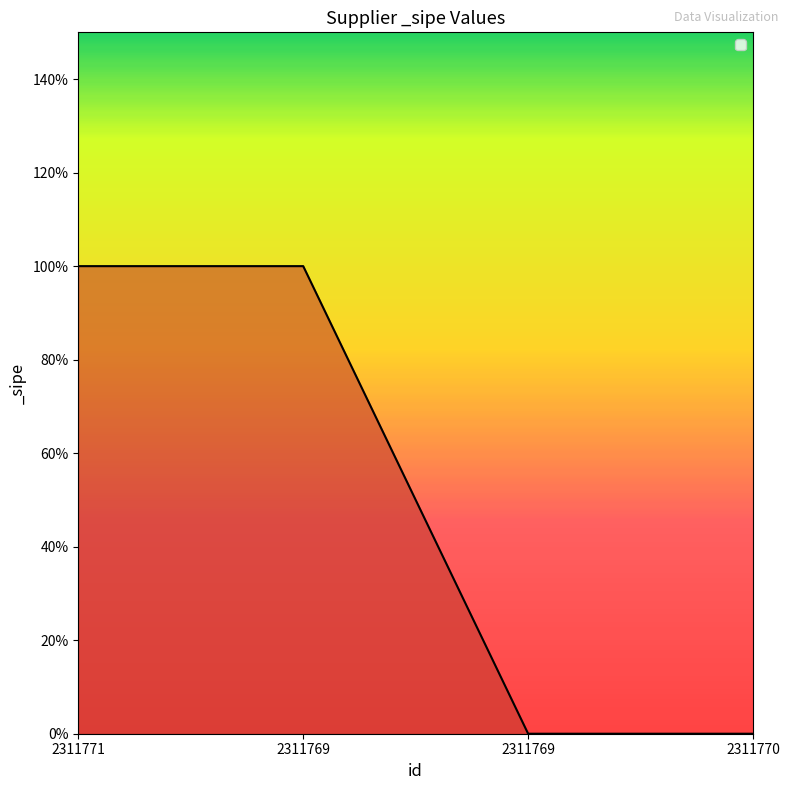

Does the chart display data point markers on the line(s)?

No